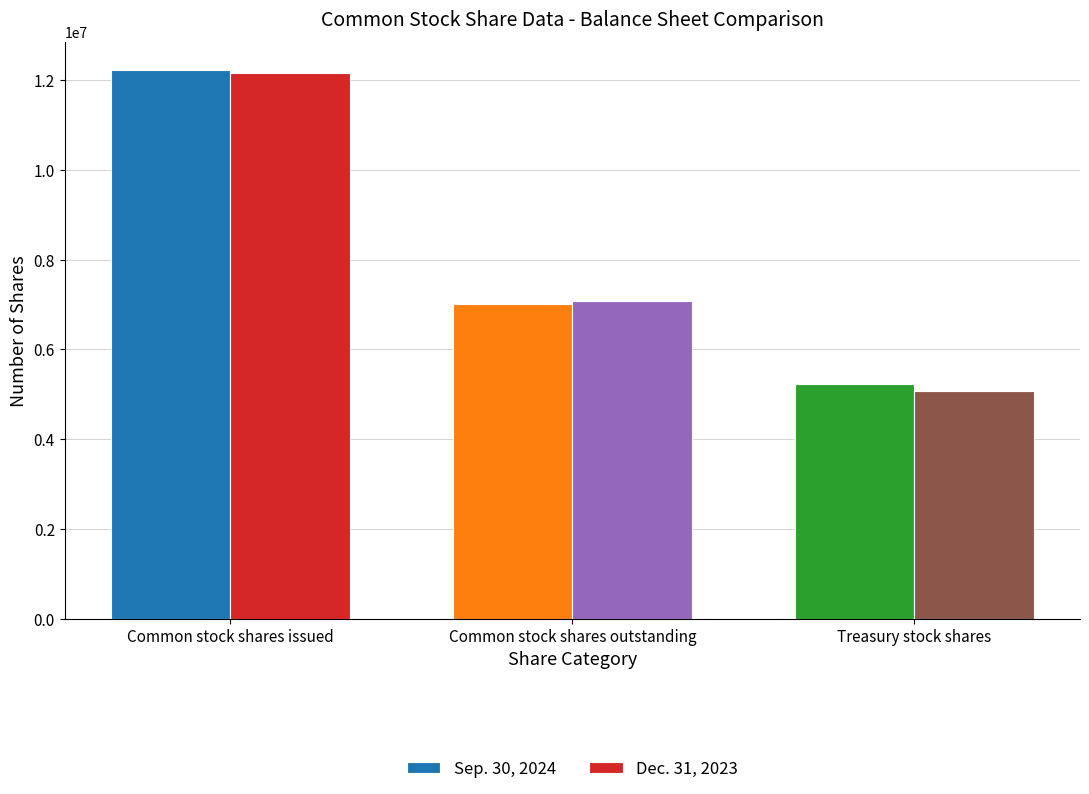

Reading right to left, what are all the values shown in this chart?

Sep. 30, 2024: Treasury stock shares=5224557	Common stock shares outstanding=7016433	Common stock shares issued=12240990
Dec. 31, 2023: Treasury stock shares=5075500	Common stock shares outstanding=7087728	Common stock shares issued=12163228